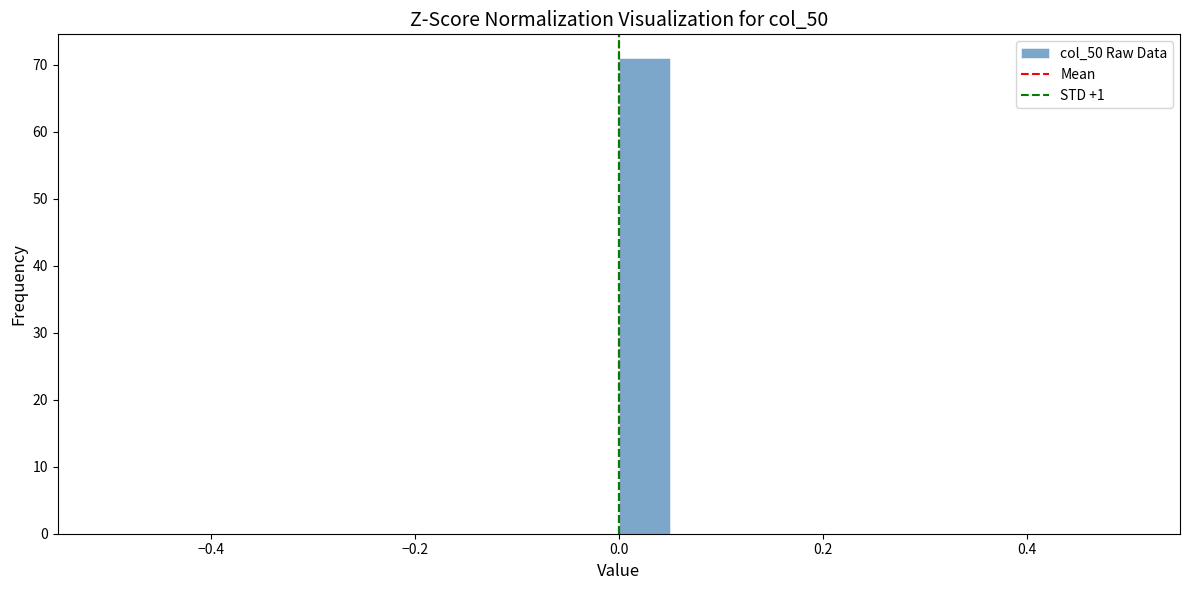

Read against the x-axis, roughly where is the centre of the tallest bar?

0.02